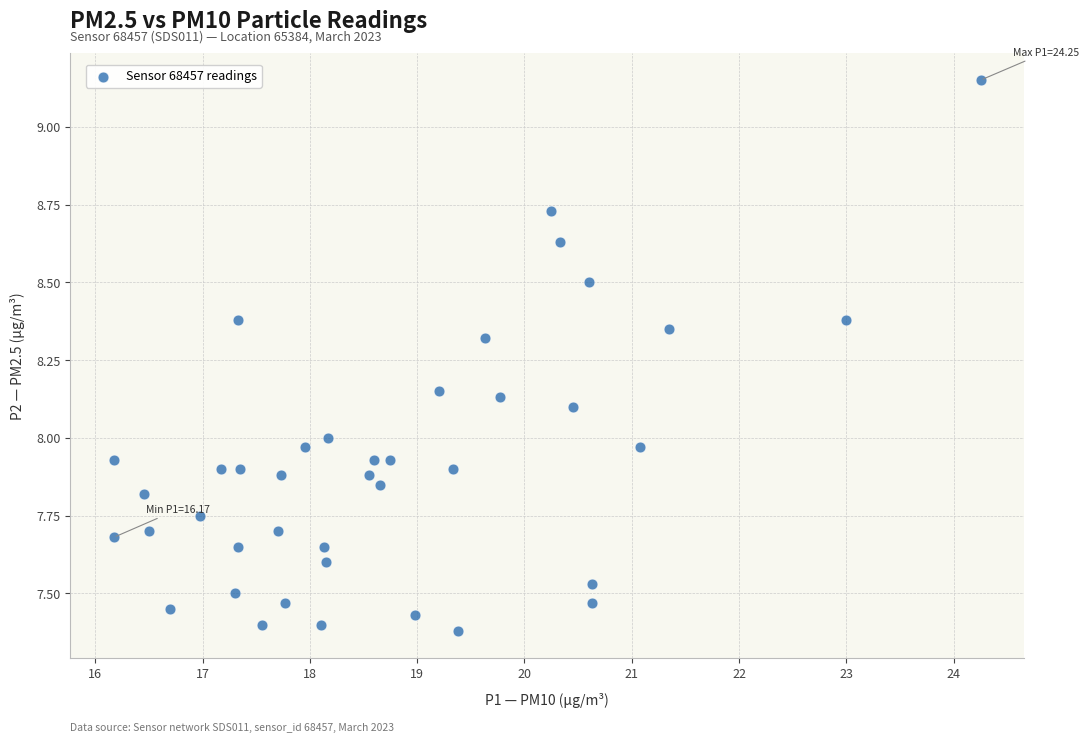

What is the range of Y values (max minus min)?

1.8